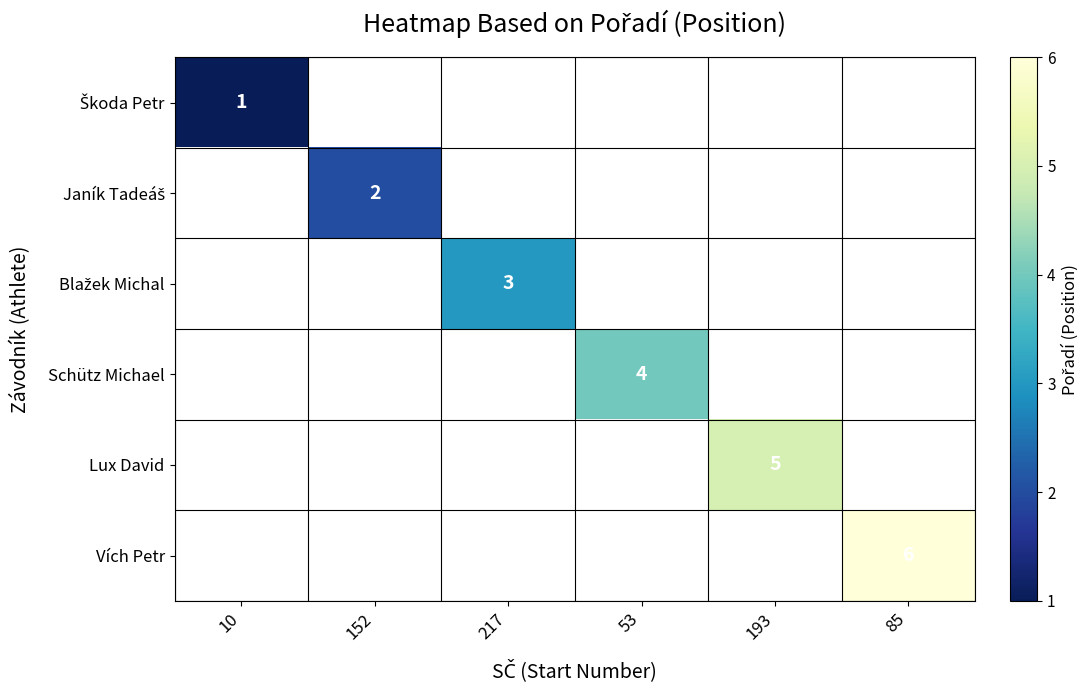

What is the maximum value shown in the chart?

6.0